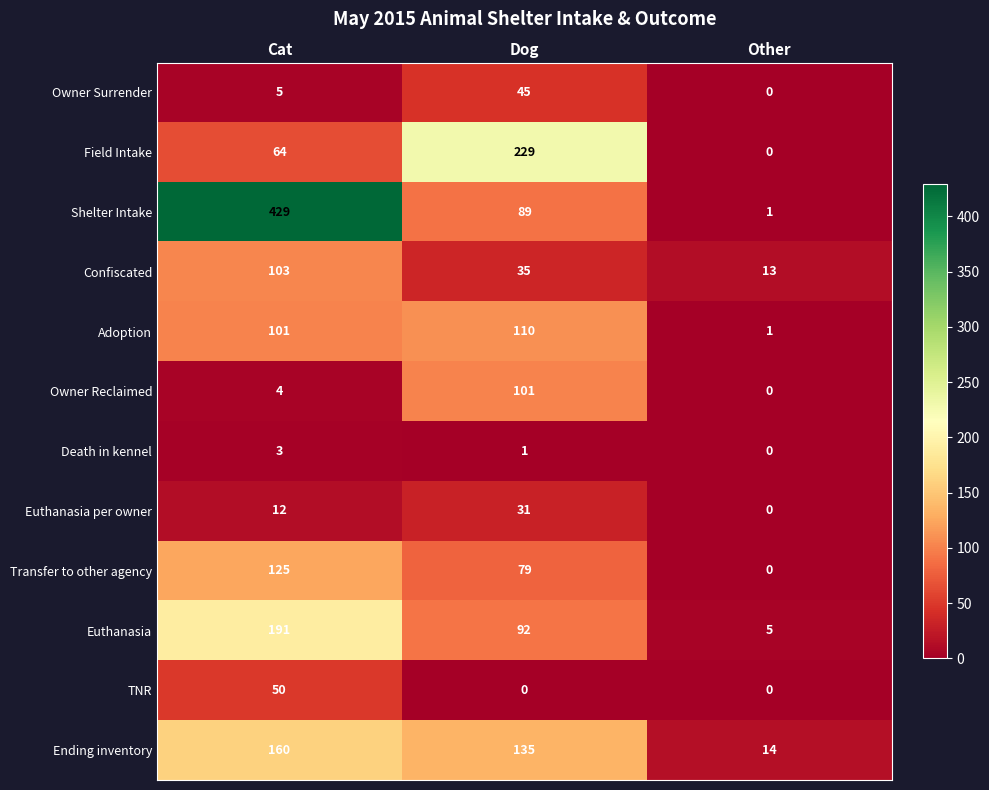

The Owner Reclaimed series shows 4 at Cat. True or false?

True